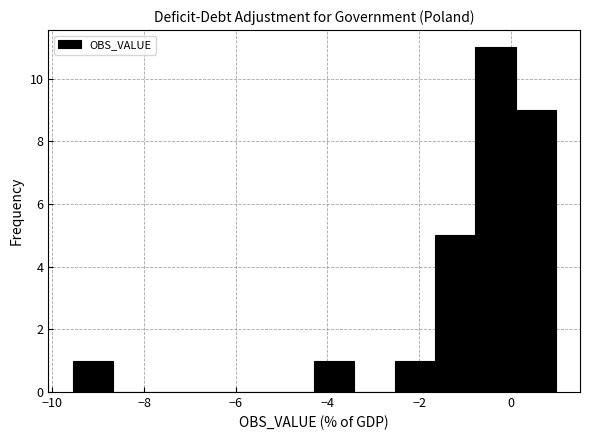

Which range on the x-axis has the tallest bar?

-0.8 to 0.2